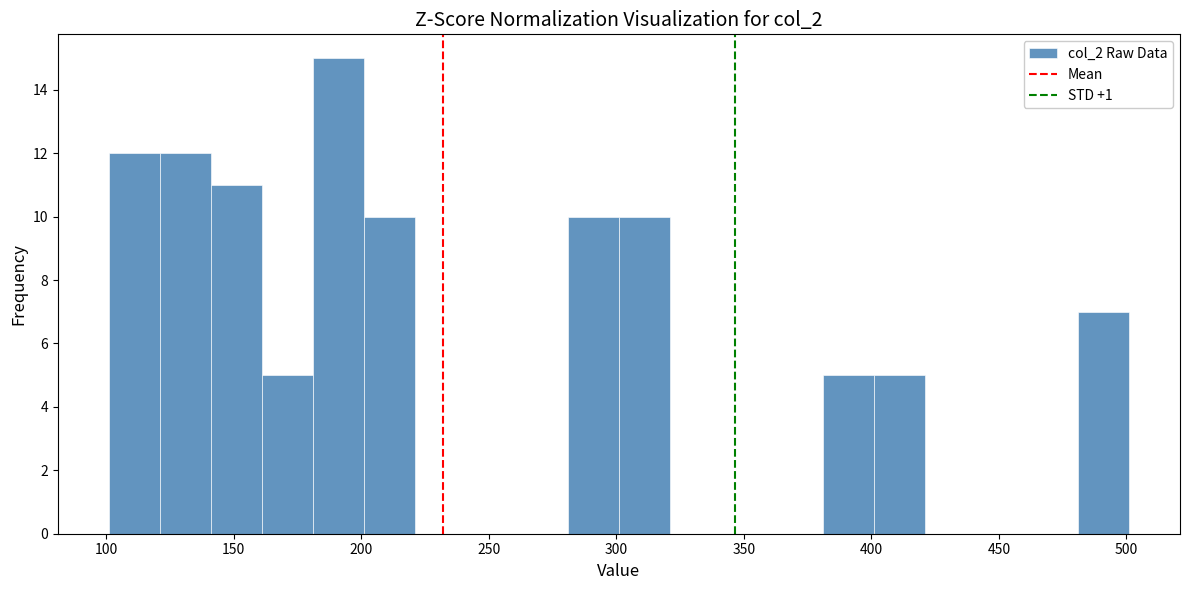

Over which range of the x-axis is the bar tallest?

181 to 201